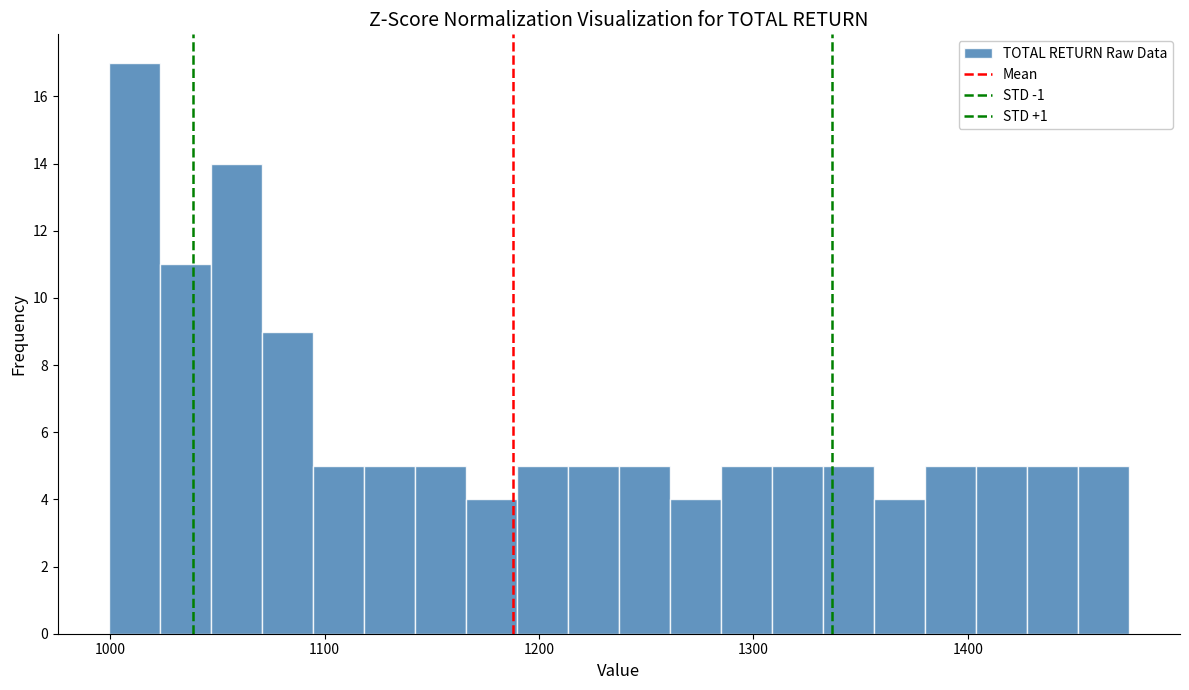

Read against the x-axis, roughly where is the centre of the tallest bar?

1010